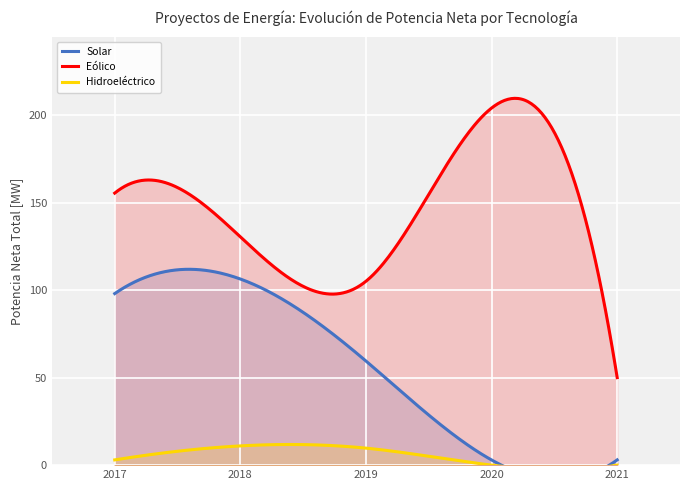

True or false: Eólico has more than 1 interior local peaks.

True